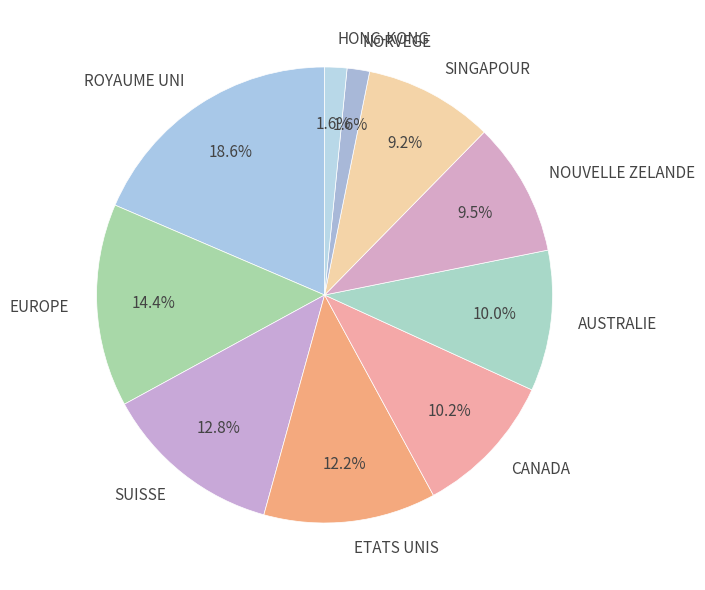

What percentage do NORVEGE and CANADA together represent?

11.8%